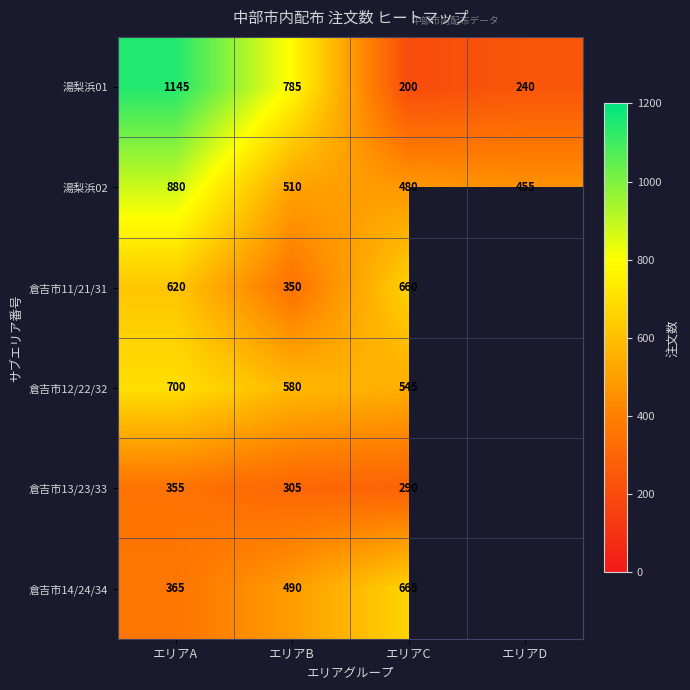

Which series changed the most between エリアA and エリアB?

湯梨浜02